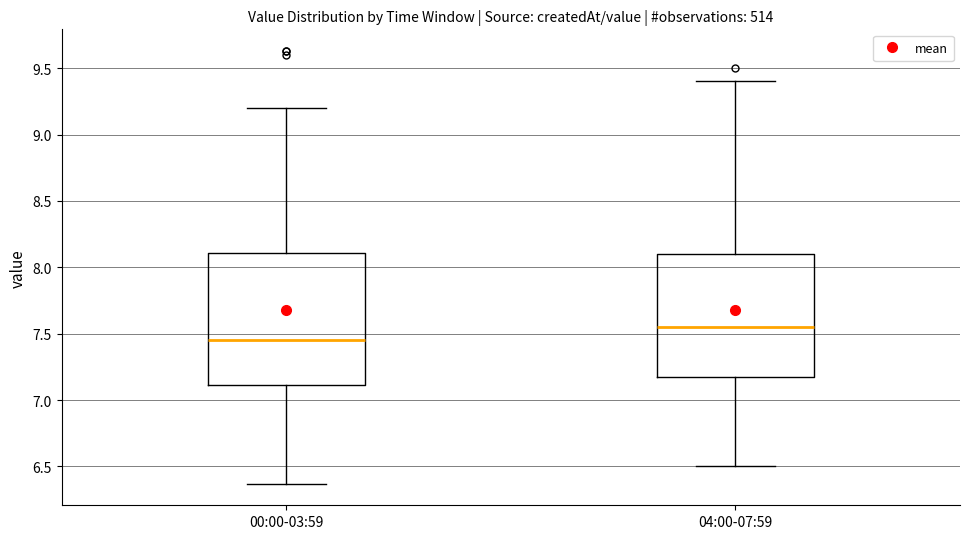

Which box is the tallest, from its lower edge to its upper edge?

00:00-03:59